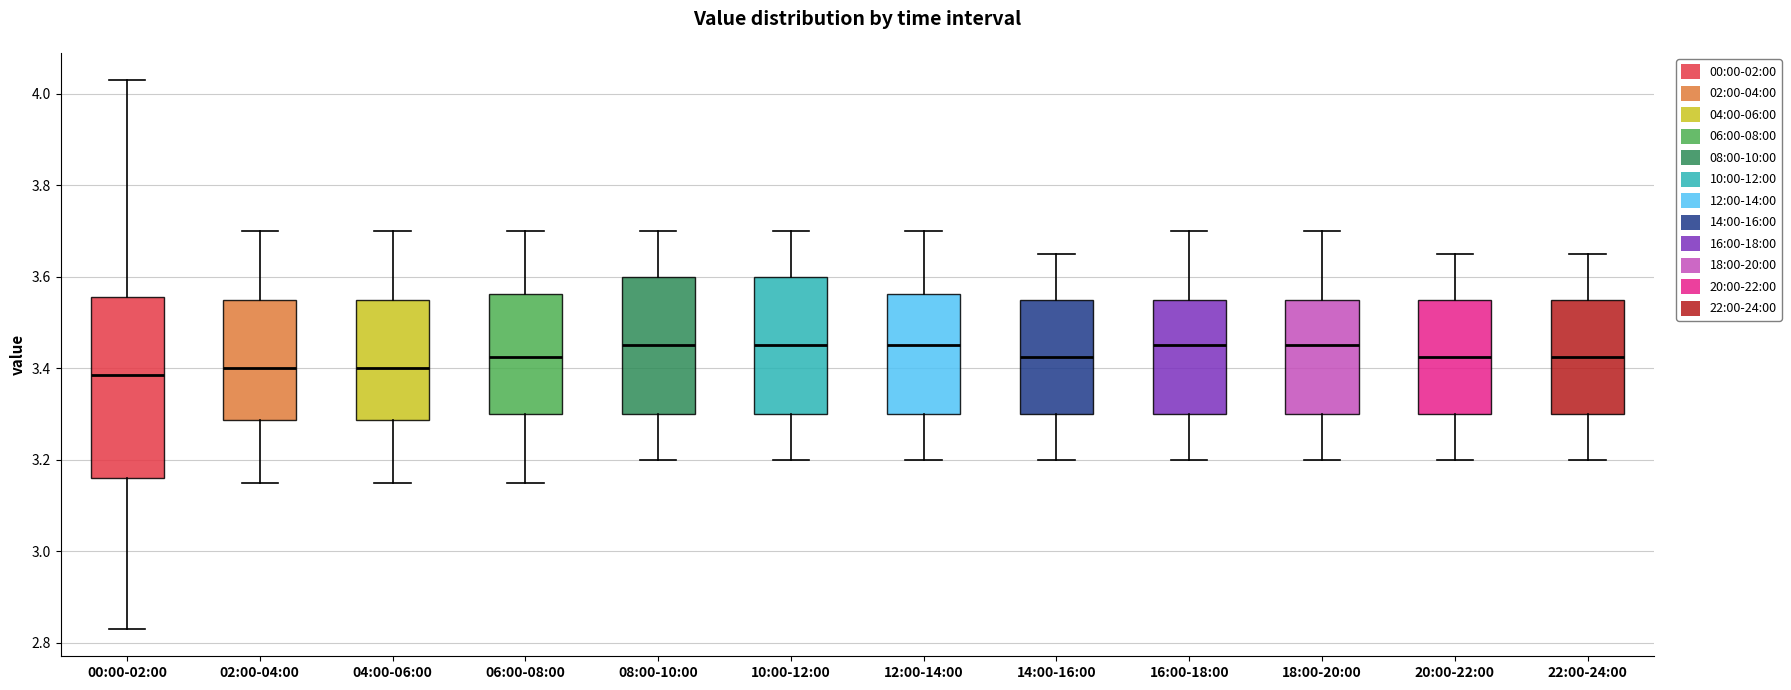

Where is the upper edge of the box for 06:00-08:00 on the y-axis? The values are not printed on the chart, so give them approximately, as read against the axis.

3.56